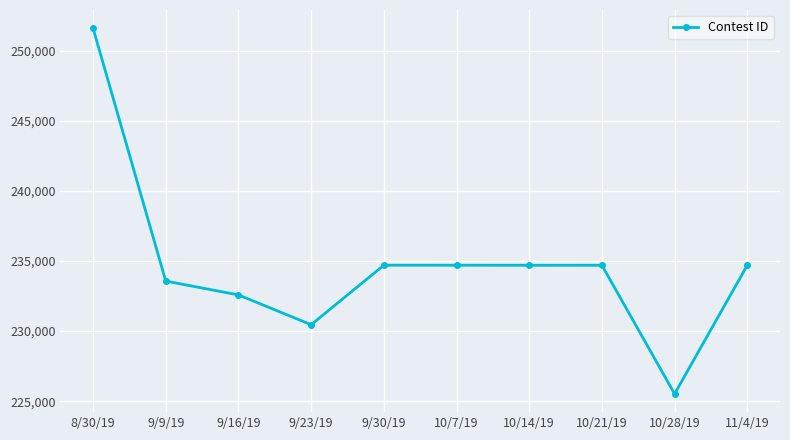

Does the chart have visible grid lines?

Yes